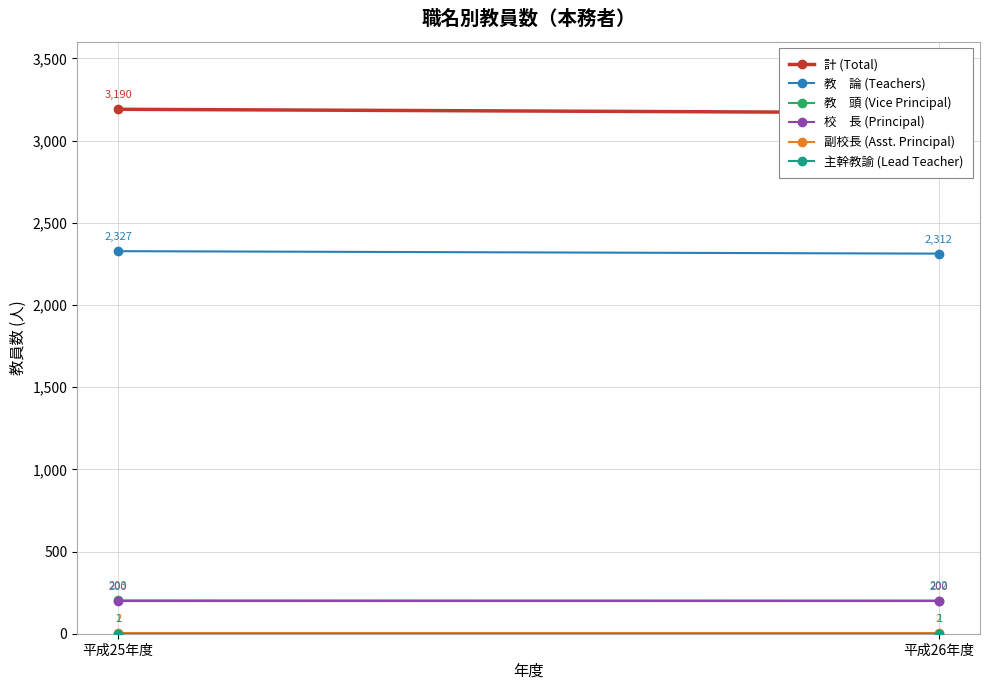

What are all the series names shown in the legend?

計 (Total), 教　論 (Teachers), 教　頭 (Vice Principal), 校　長 (Principal), 副校長 (Asst. Principal), 主幹教諭 (Lead Teacher)